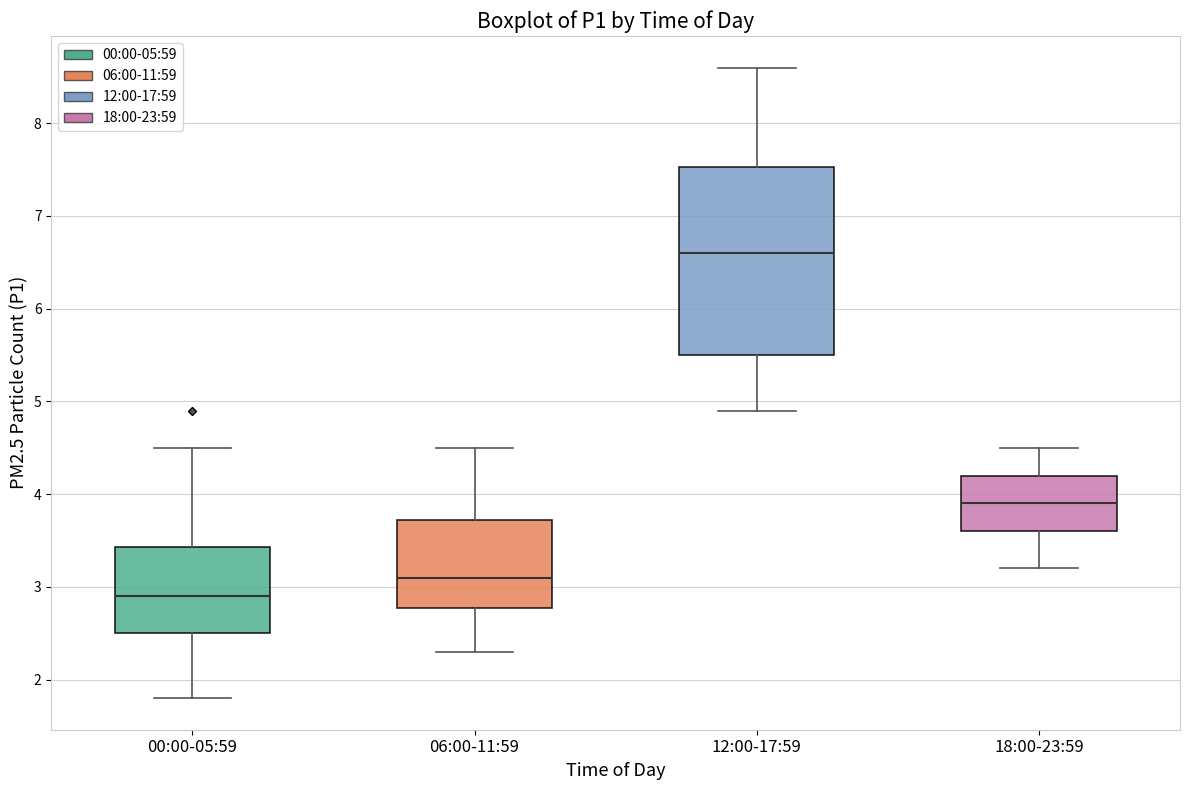

Reading left to right, read every box against the y-axis: the position of its median line, the range the box covers, and the ends of its whiskers. The values are not printed on the chart, so give them approximately, as read against the axis.

00:00-05:59: median 2.9, box 2.5 to 3.4, whiskers 1.8 to 4.5
06:00-11:59: median 3.1, box 2.8 to 3.7, whiskers 2.3 to 4.5
12:00-17:59: median 6.6, box 5.5 to 7.5, whiskers 4.9 to 8.6
18:00-23:59: median 3.9, box 3.6 to 4.2, whiskers 3.2 to 4.5